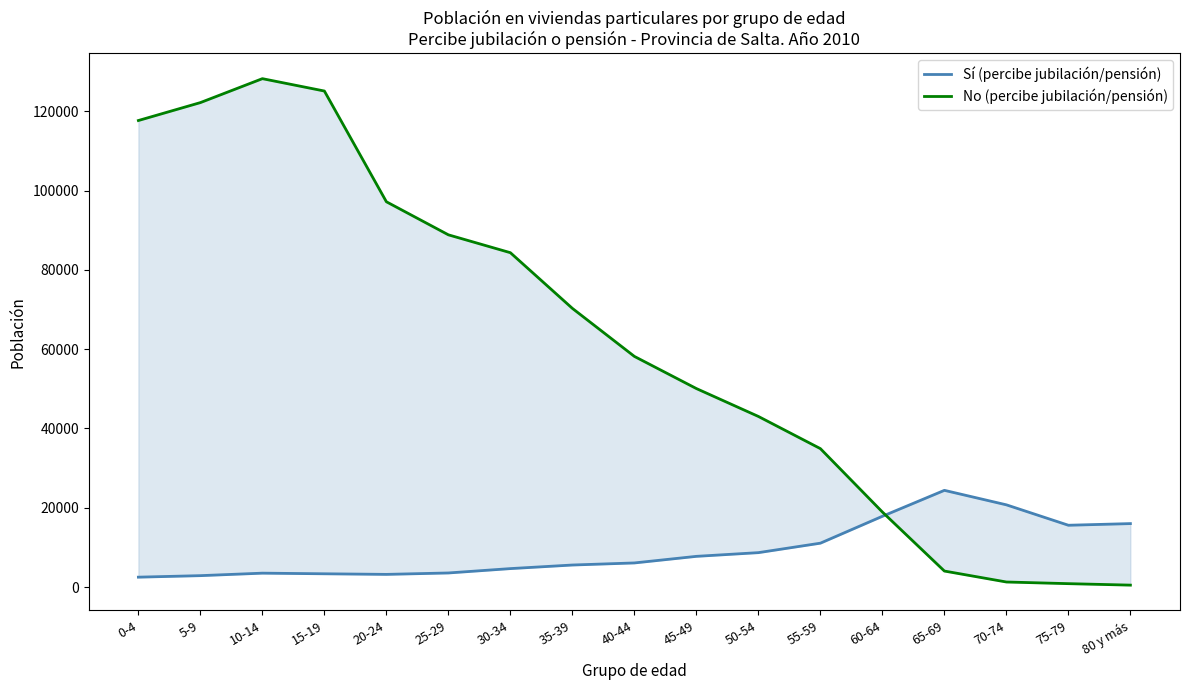

Rank the series by their maximum value, from highest to lowest.

No (percibe jubilación/pensión), Sí (percibe jubilación/pensión)